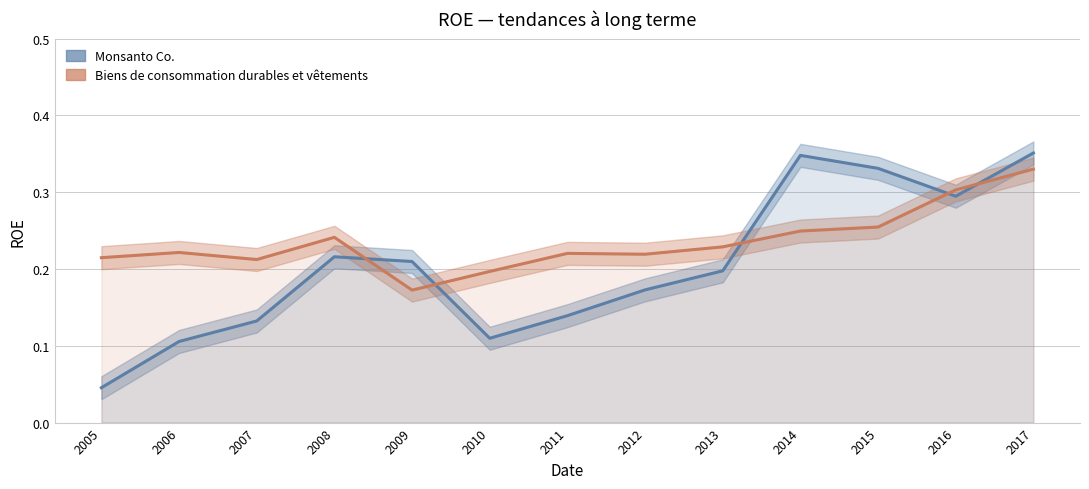

Reading left to right, list all the values displayed in this chart.

Monsanto Co.: 2005=0.0	2006=0.1	2007=0.1	2008=0.2	2009=0.2	2010=0.1	2011=0.1	2012=0.2	2013=0.2	2014=0.3	2015=0.3	2016=0.3	2017=0.4
Biens de consommation durables et vêtements: 2005=0.2	2006=0.2	2007=0.2	2008=0.2	2009=0.2	2010=0.2	2011=0.2	2012=0.2	2013=0.2	2014=0.2	2015=0.3	2016=0.3	2017=0.3